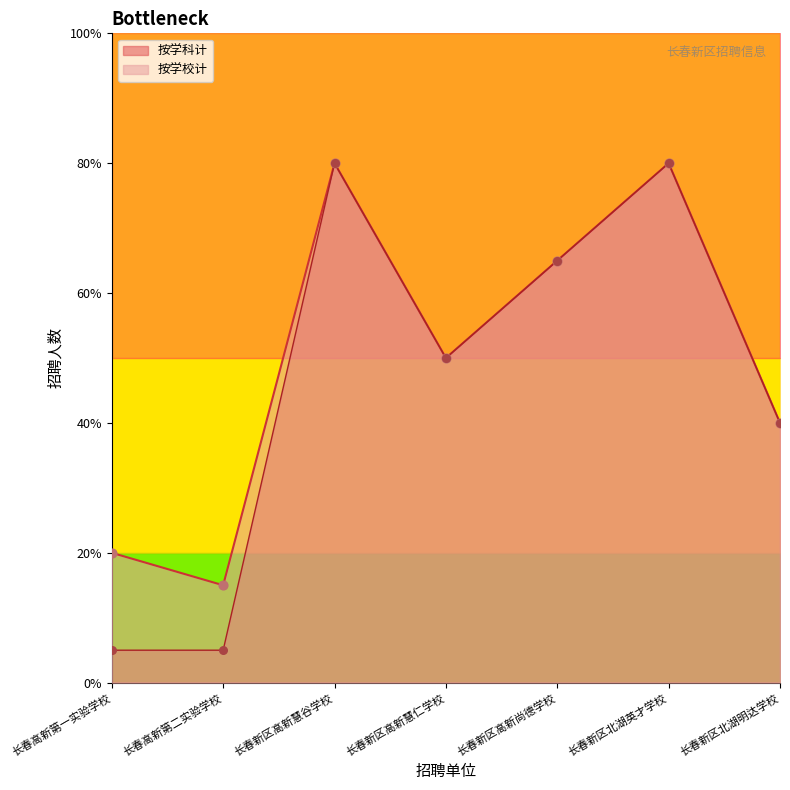

Which series reaches the maximum Y coordinate?

按学校计